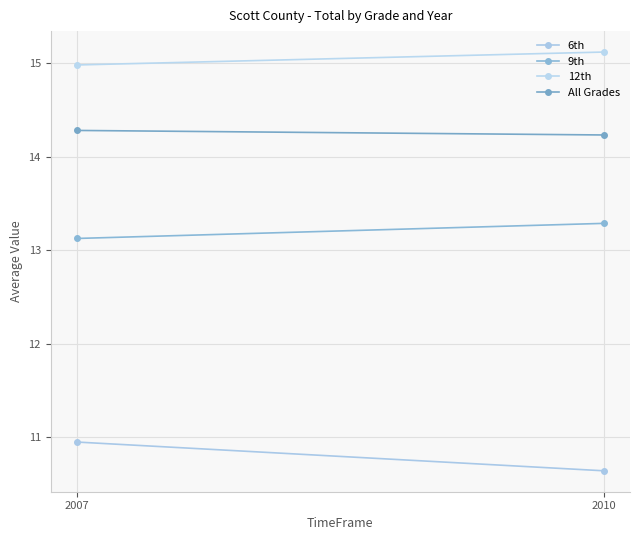

At 2010, list the series in order from smallest to largest.

6th, 9th, All Grades, 12th